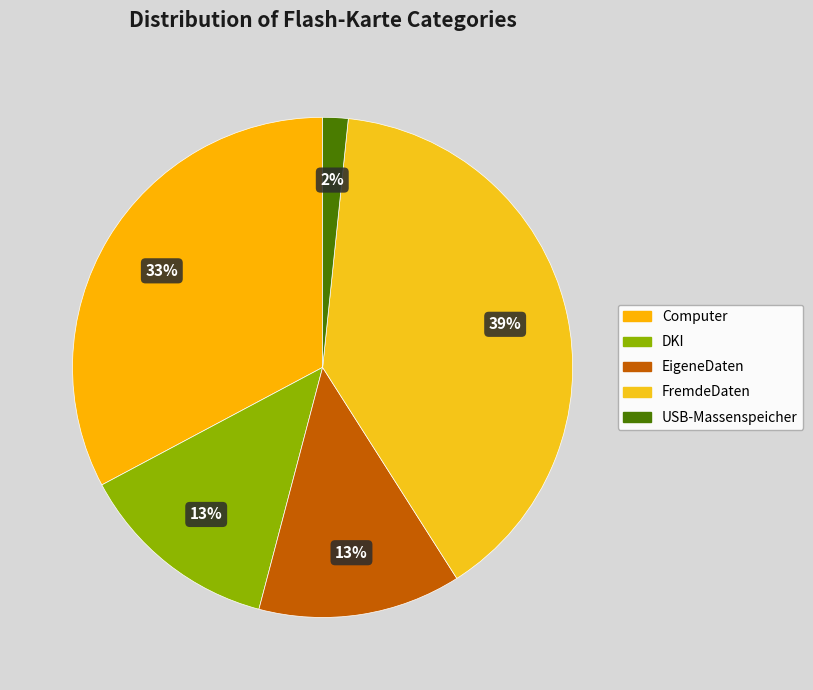

Count the number of slices in the pie.

5